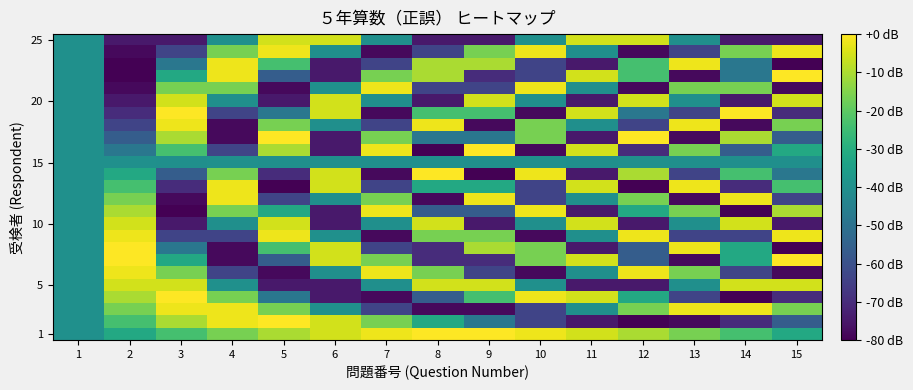

Which has a higher value, 1 or 10?

10